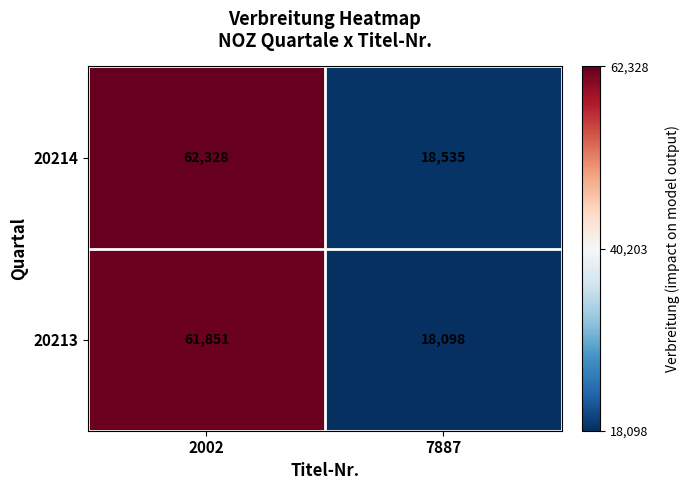

What is the difference between the maximum and minimum values in the 20214 series?

43793